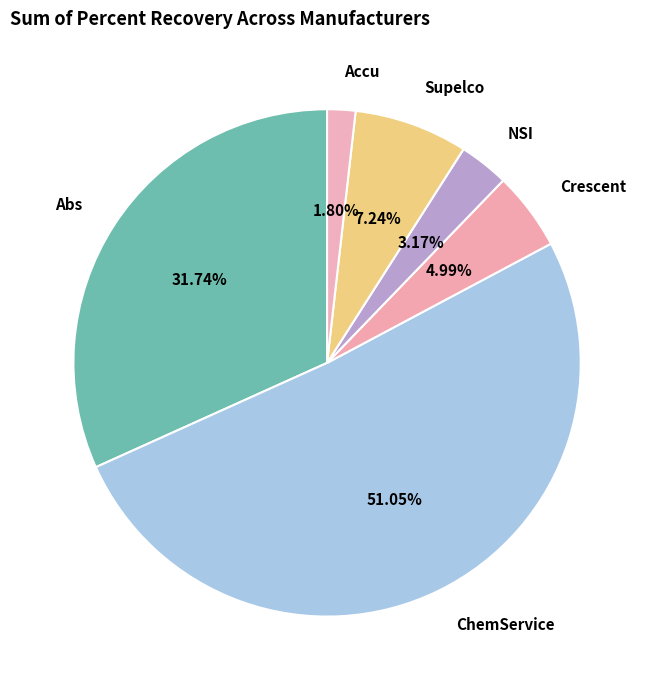

To the nearest percent, what is the difference between the NSI and Abs slice percentages?

29%